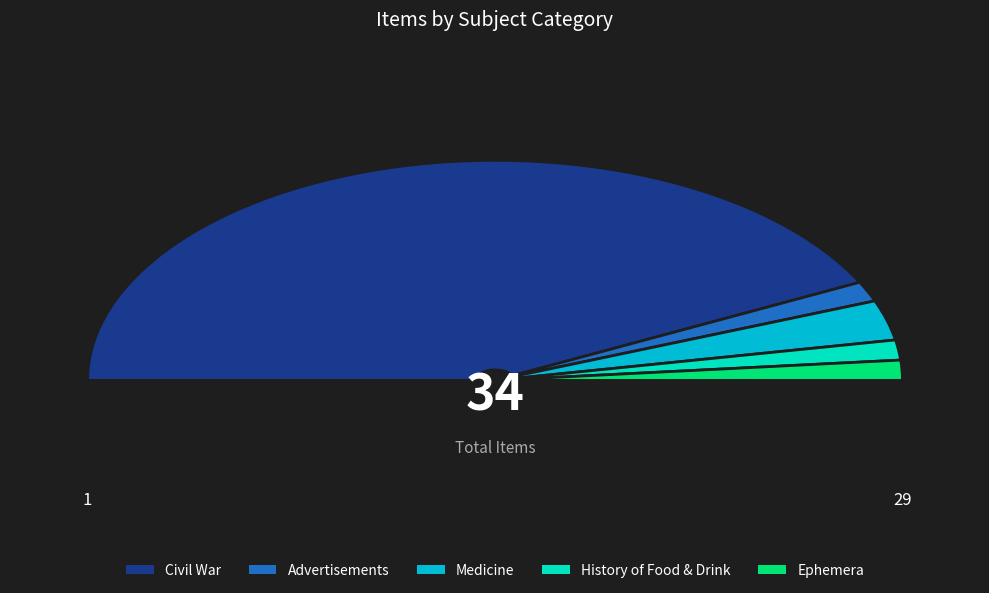

Between Civil War and Ephemera, which is larger?

Civil War